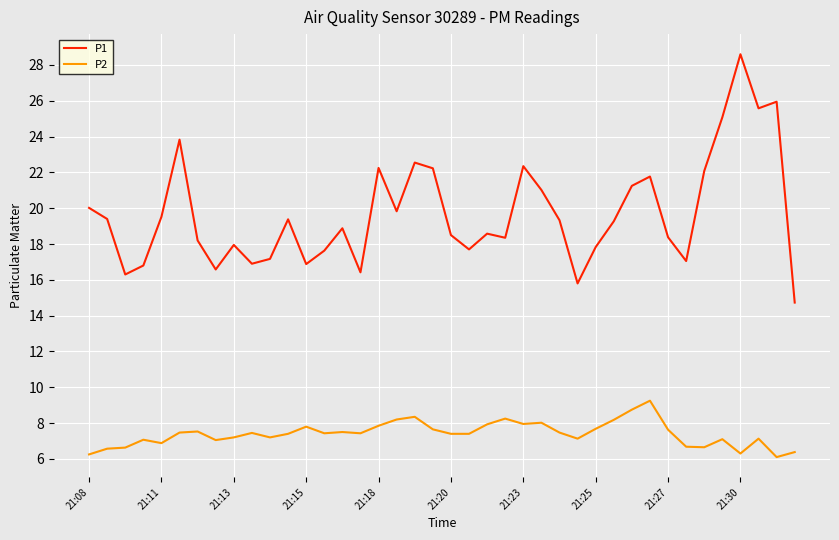

What is the minimum value shown in the chart?

6.1